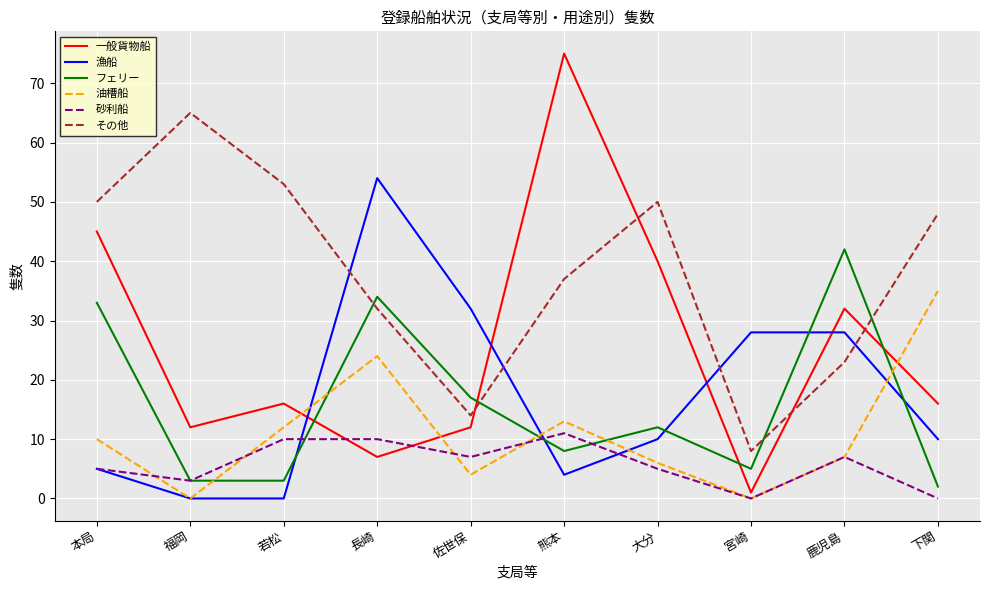

At how many categories does at least one series exceed 4?

10